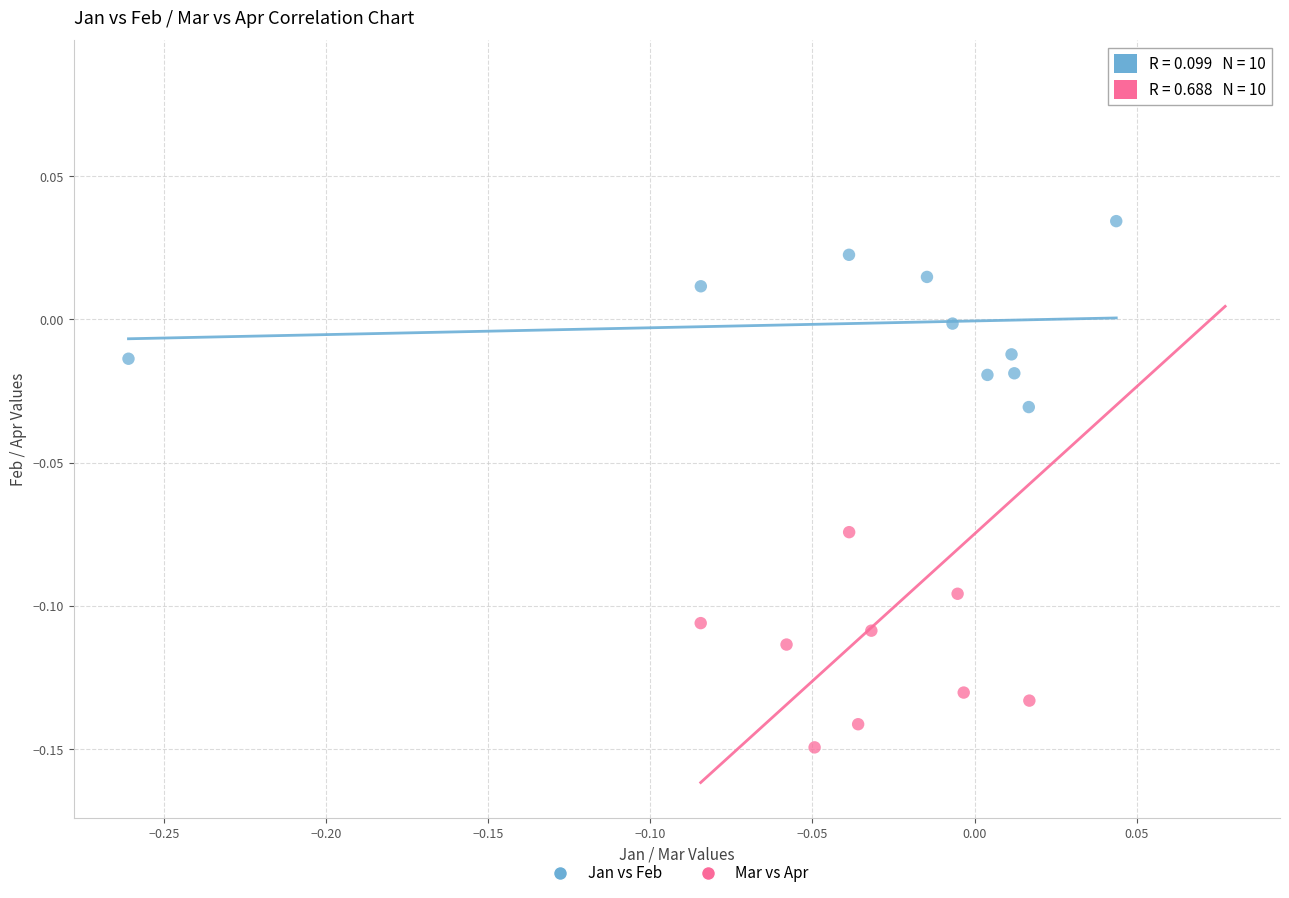

Which series contains the lowest Y value?

Mar vs Apr